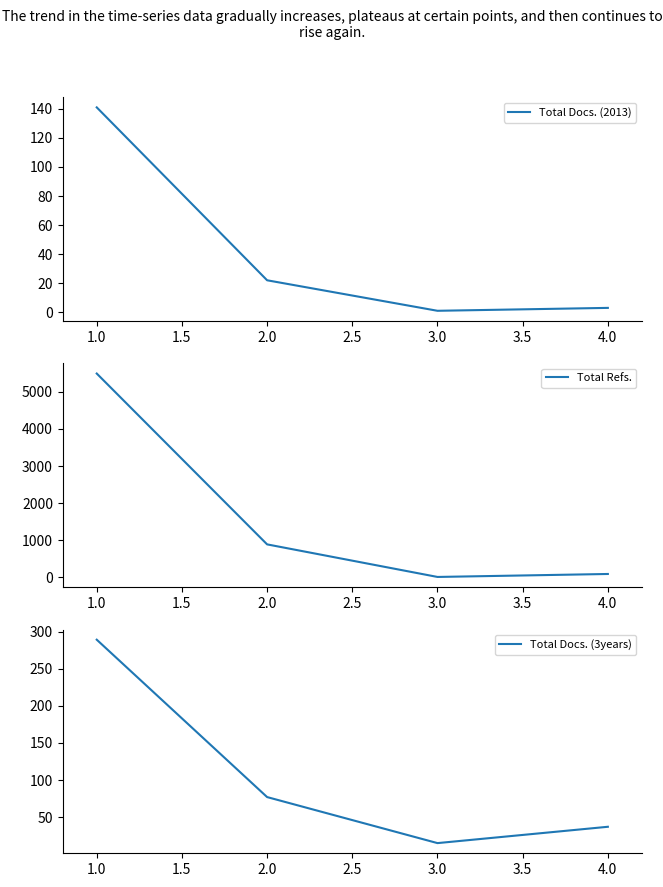

What is the difference between the maximum and second lowest values in the Total Docs. (2013) series?

138